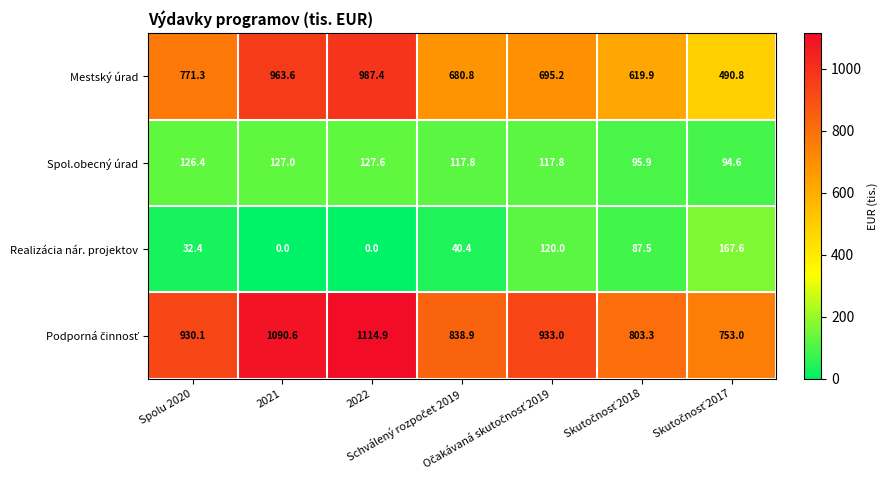

What is the highest value of the Realizácia nár. projektov series?

167.6